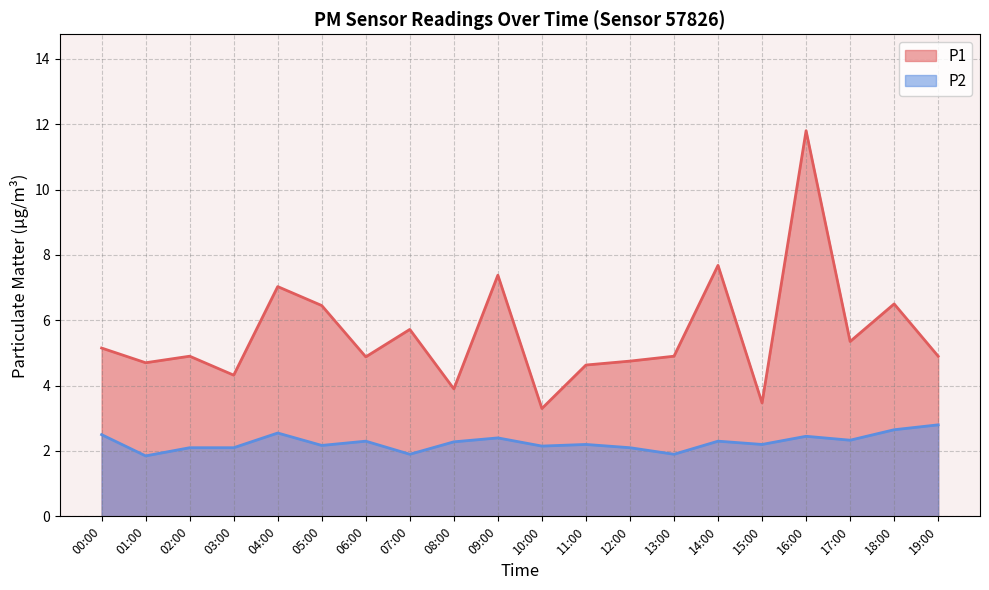

Reading right to left, extract all data points from this chart.

P1: 19:00=4.9	18:00=6.5	17:00=5.3	16:00=11.8	15:00=3.5	14:00=7.7	13:00=4.9	12:00=4.8	11:00=4.6	10:00=3.3	09:00=7.4	08:00=3.9	07:00=5.7	06:00=4.9	05:00=6.5	04:00=7.0	03:00=4.3	02:00=4.9	01:00=4.7	00:00=5.2
P2: 19:00=2.8	18:00=2.6	17:00=2.3	16:00=2.5	15:00=2.2	14:00=2.3	13:00=1.9	12:00=2.1	11:00=2.2	10:00=2.1	09:00=2.4	08:00=2.3	07:00=1.9	06:00=2.3	05:00=2.2	04:00=2.5	03:00=2.1	02:00=2.1	01:00=1.9	00:00=2.5